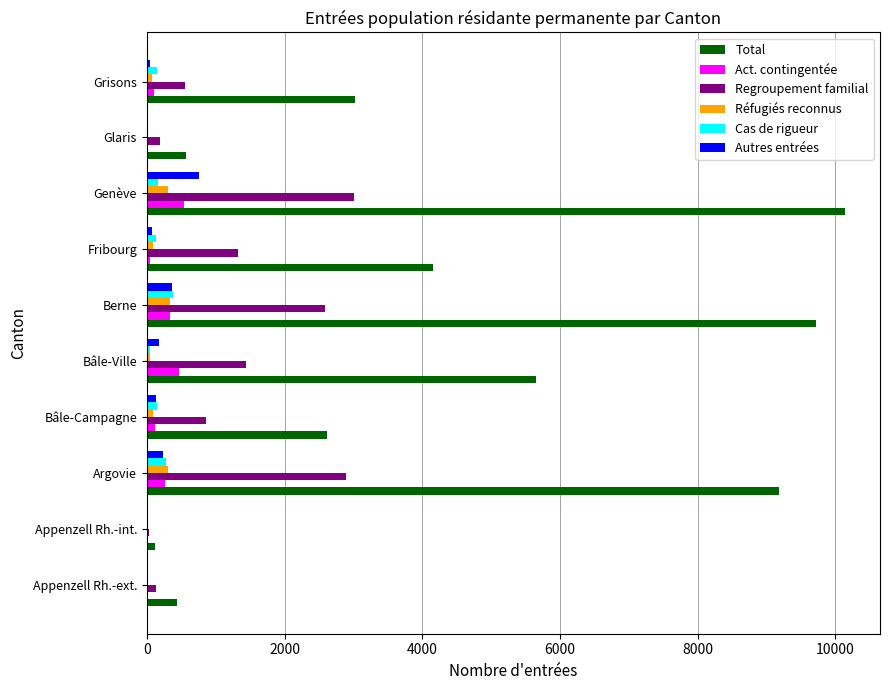

What is the approximate value of Total at Berne?

9722